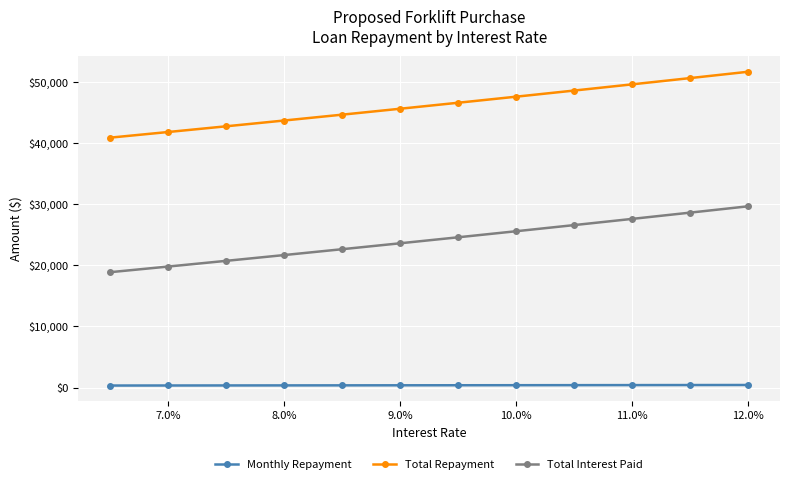

List the series in order of their peak value, lowest first.

Monthly Repayment, Total Interest Paid, Total Repayment